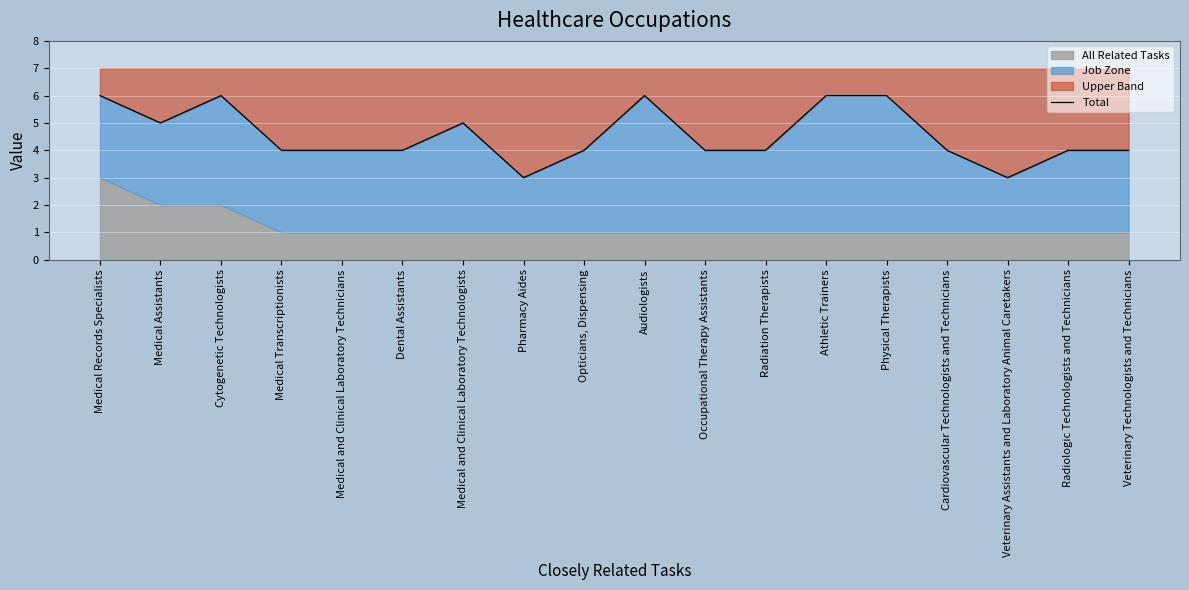

Which has a higher value, Occupational Therapy Assistants or Veterinary Assistants and Laboratory Animal Caretakers?

Occupational Therapy Assistants